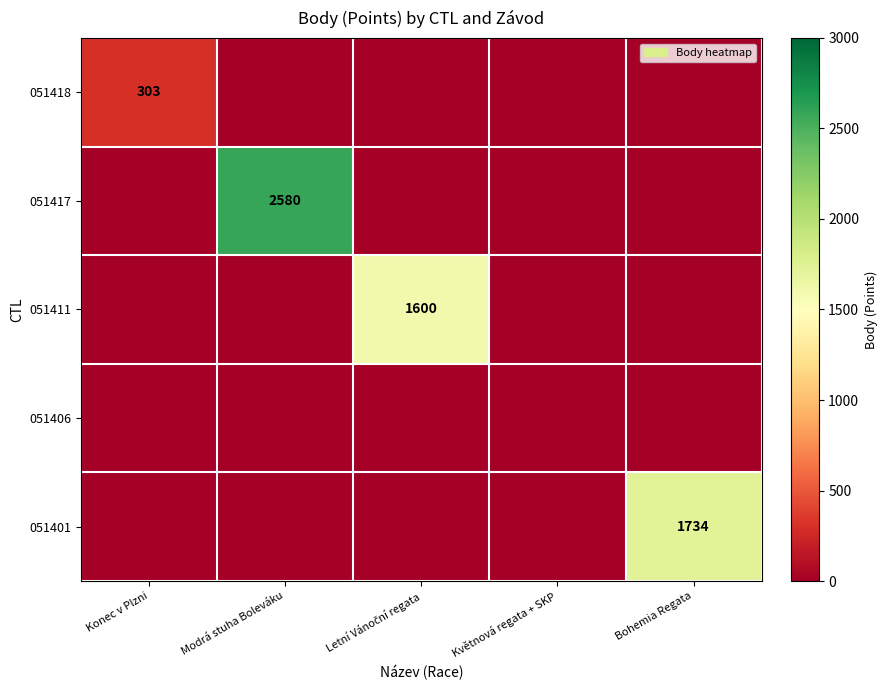

Rank the series at Květnová regata + SKP from highest to lowest value.

051418, 051417, 051411, 051406, 051401